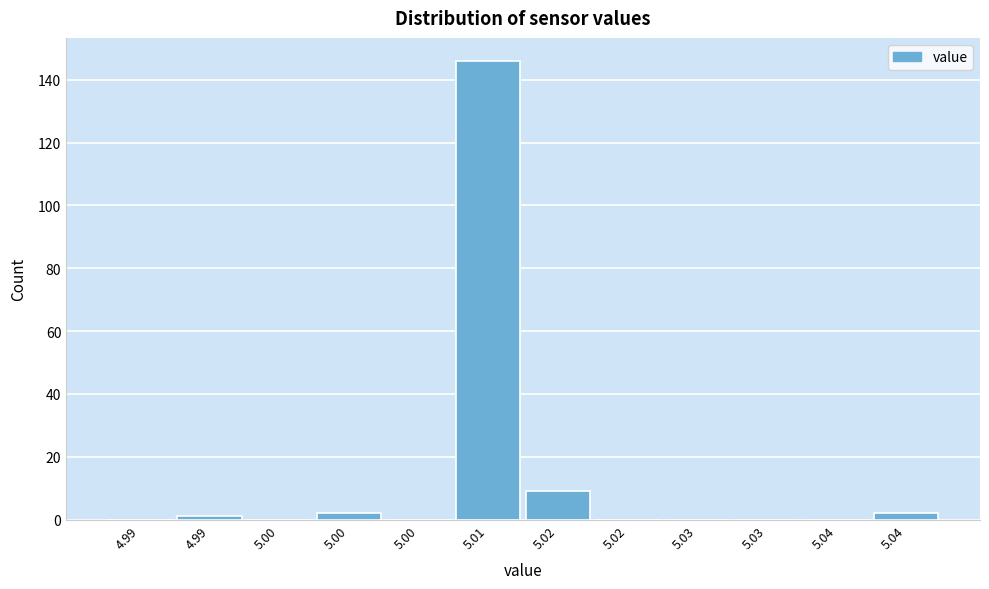

Count the number of categories in the chart.

12